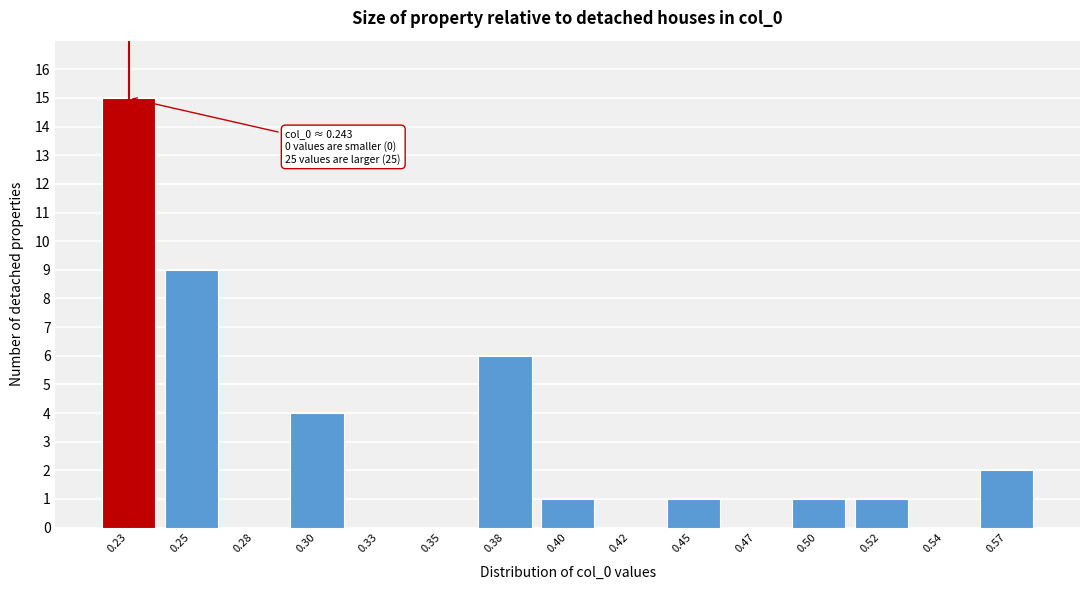

Reading right to left, what are all the values shown in this chart?

0.57=2	0.54=0	0.52=1	0.50=1	0.47=0	0.45=1	0.42=0	0.40=1	0.38=6	0.35=0	0.33=0	0.30=4	0.28=0	0.25=9	0.23=15